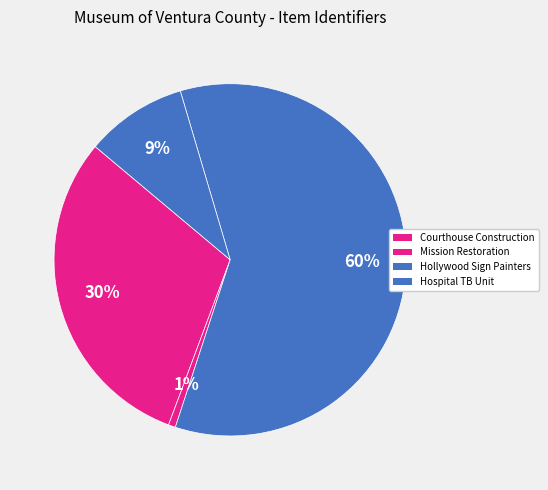

Which slice is the largest?

Hollywood Sign Painters